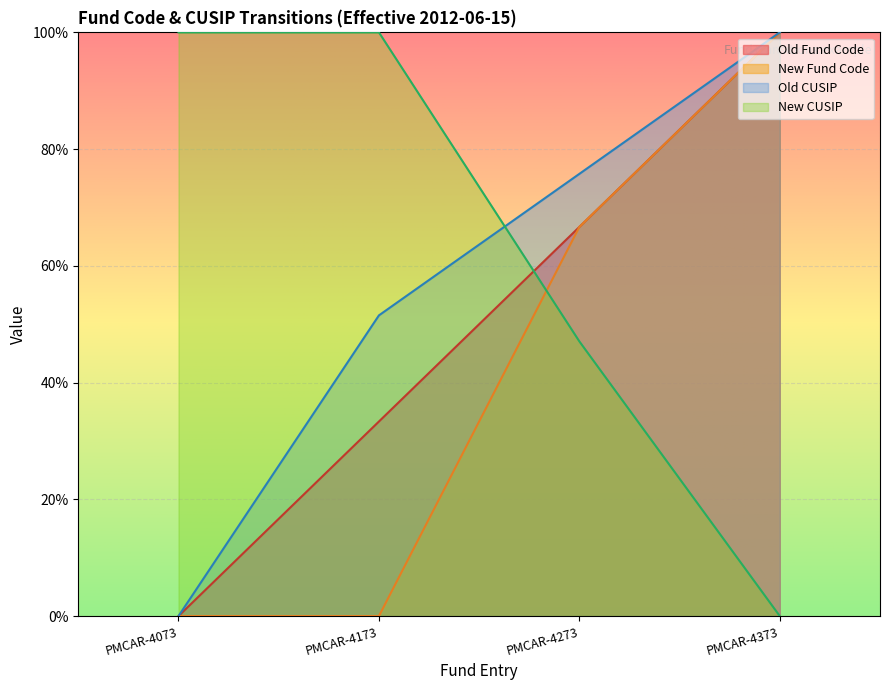

True or false: Old Fund Code and New Fund Code cross at least once.

False